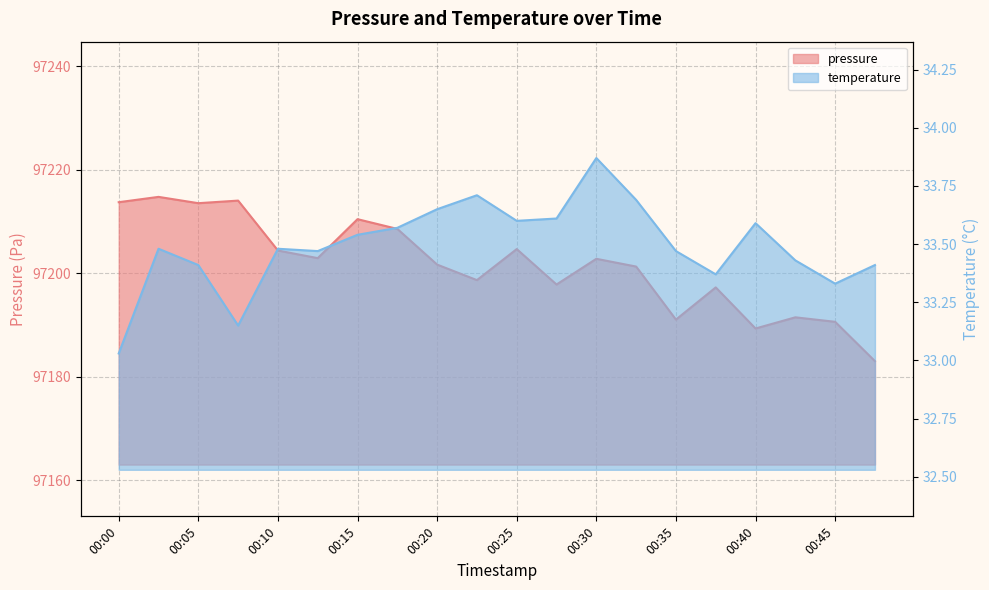

Reading right to left, transcribe all the data shown in this chart.

pressure: 00:47=97183.0	00:45=97190.6	00:42=97191.5	00:40=97189.3	00:37=97197.3	00:35=97191.1	00:32=97201.3	00:30=97202.8	00:28=97197.8	00:25=97204.7	00:23=97198.7	00:20=97201.7	00:18=97208.6	00:15=97210.5	00:13=97202.9	00:10=97204.4	00:08=97214.1	00:05=97213.6	00:03=97214.8	00:00=97213.8
temperature: 00:47=33.4	00:45=33.3	00:42=33.4	00:40=33.6	00:37=33.4	00:35=33.5	00:32=33.7	00:30=33.9	00:28=33.6	00:25=33.6	00:23=33.7	00:20=33.6	00:18=33.6	00:15=33.5	00:13=33.5	00:10=33.5	00:08=33.1	00:05=33.4	00:03=33.5	00:00=33.0